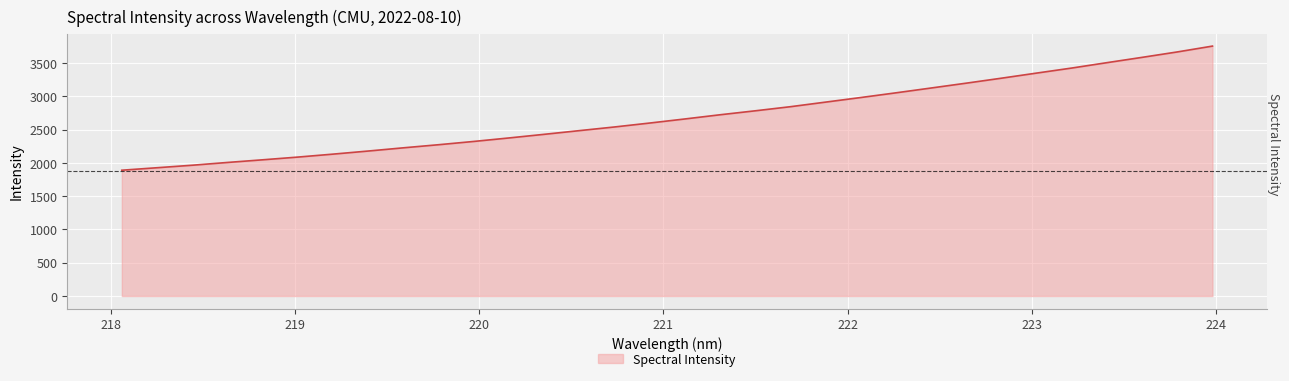

Does the chart display data point markers on the line(s)?

No